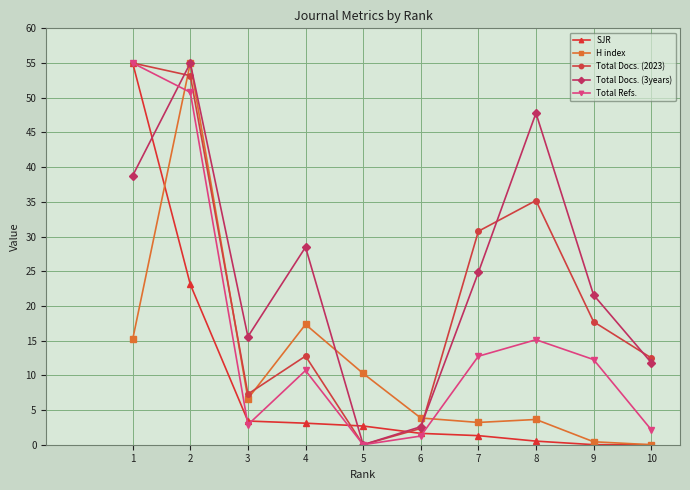

Is it true that Total Docs. (2023) equals 12.7 at 7?

False